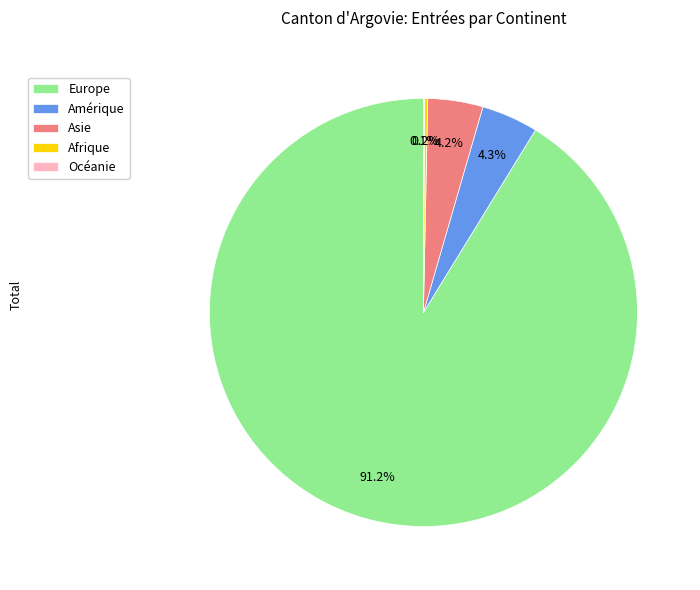

Which category has the biggest portion of the pie?

Europe